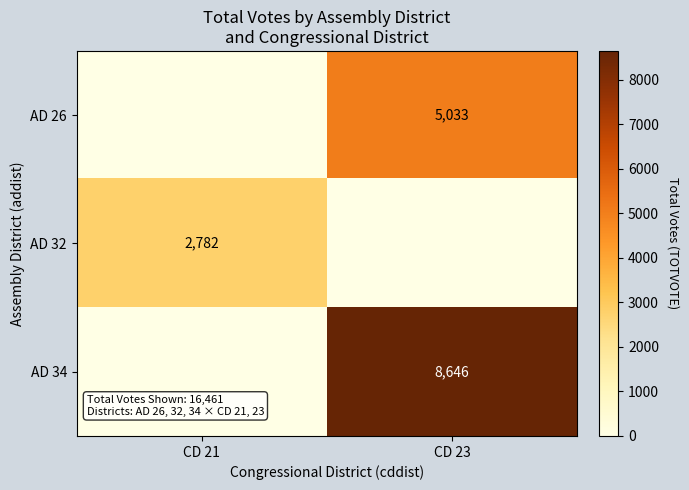

True or false: AD 32 has a value of 2782 at CD 21.

True